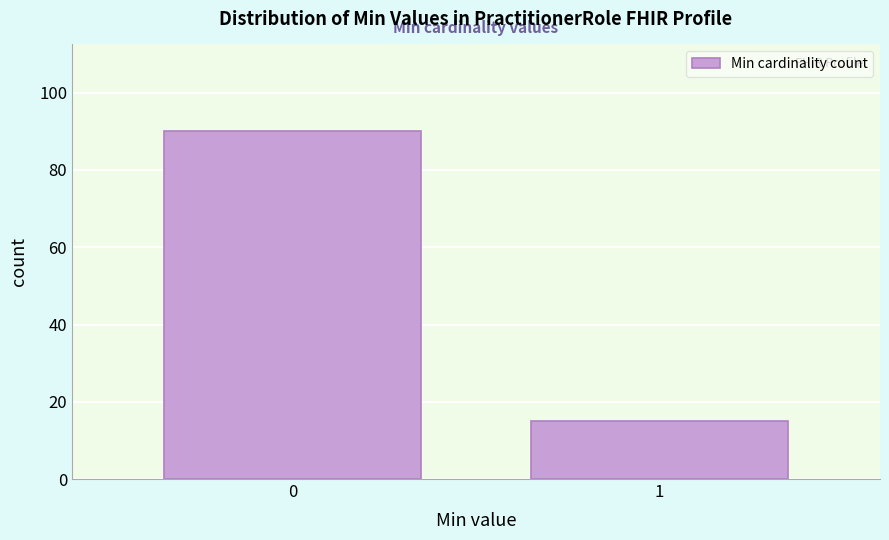

Reading left to right, list all the values displayed in this chart.

0=90	1=15